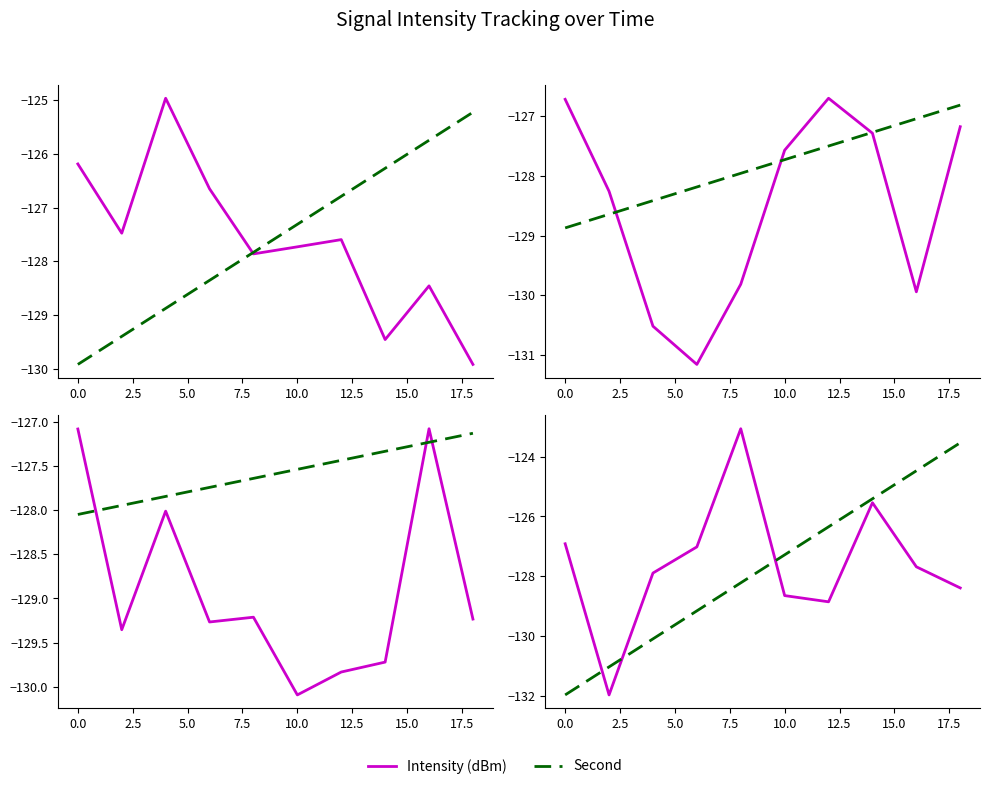

The intensity(dBm) series shows -127.0 at 5.0. True or false?

True